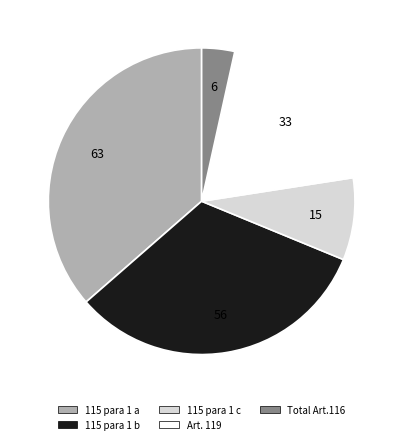

Which slice is the smallest?

Total Art.116